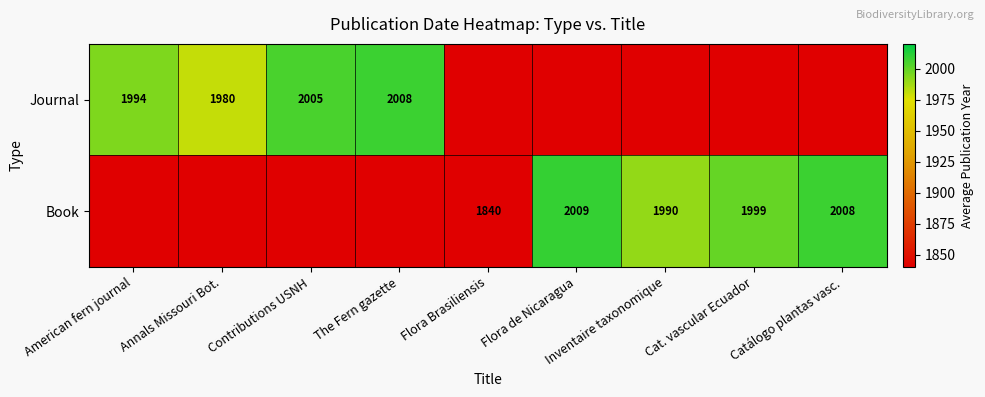

What is the sum of the Journal values at American fern journal and The Fern gazette?

4002